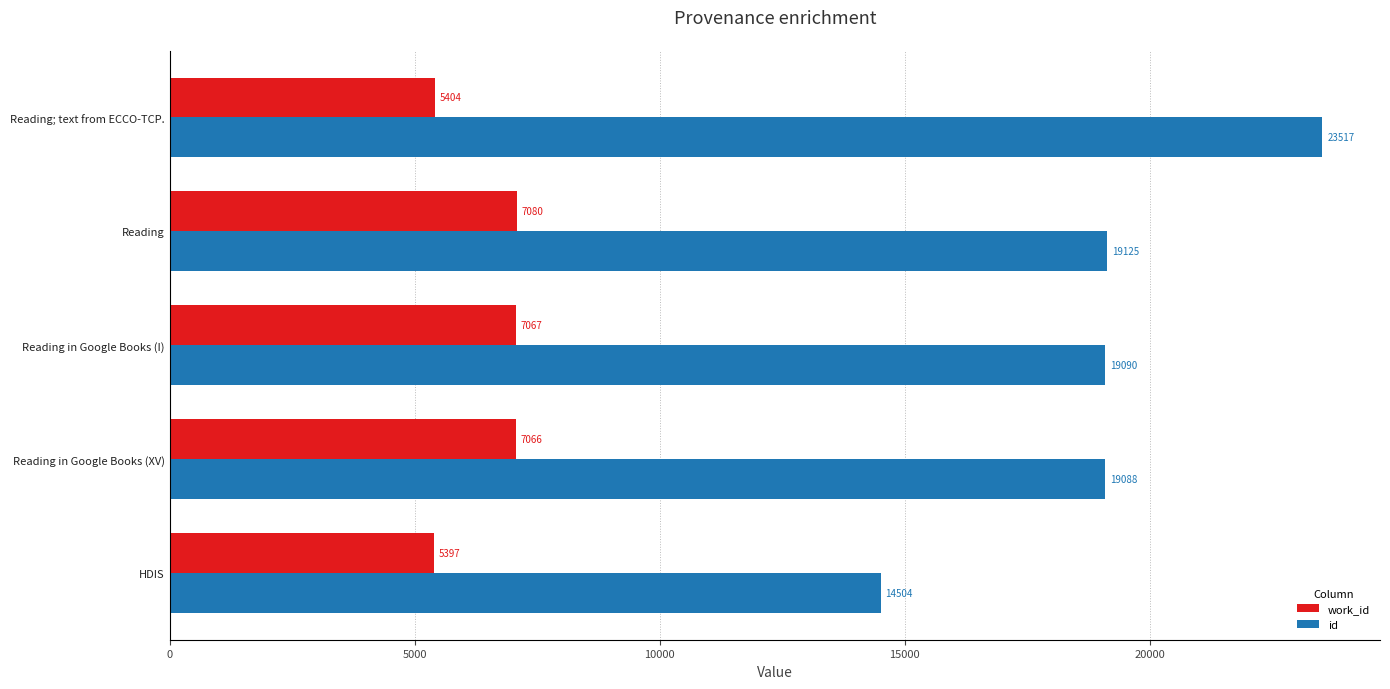

Which series has the largest range (max minus min)?

id